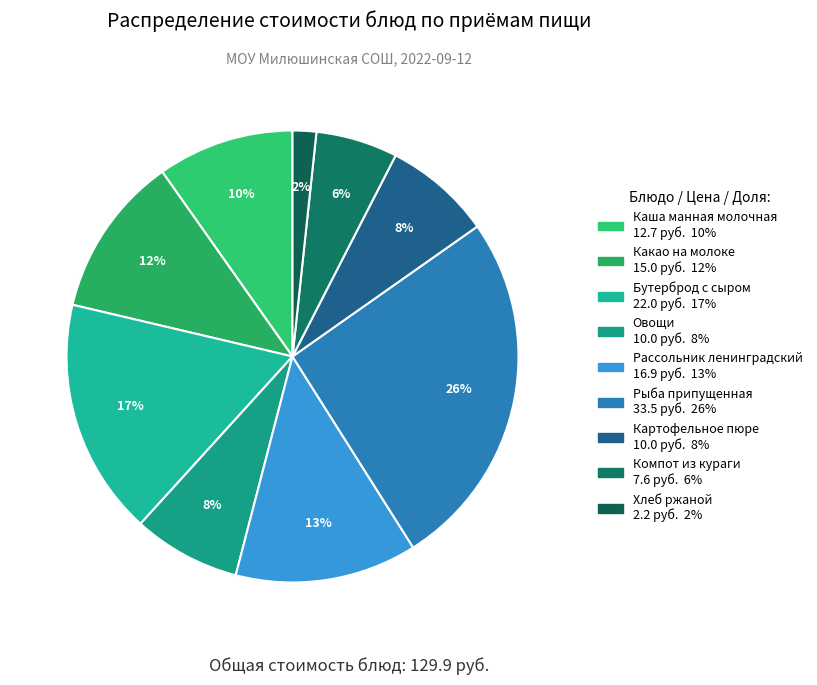

Combined, do Бутерброд с сыром and Какао на молоке account for over 50%?

No